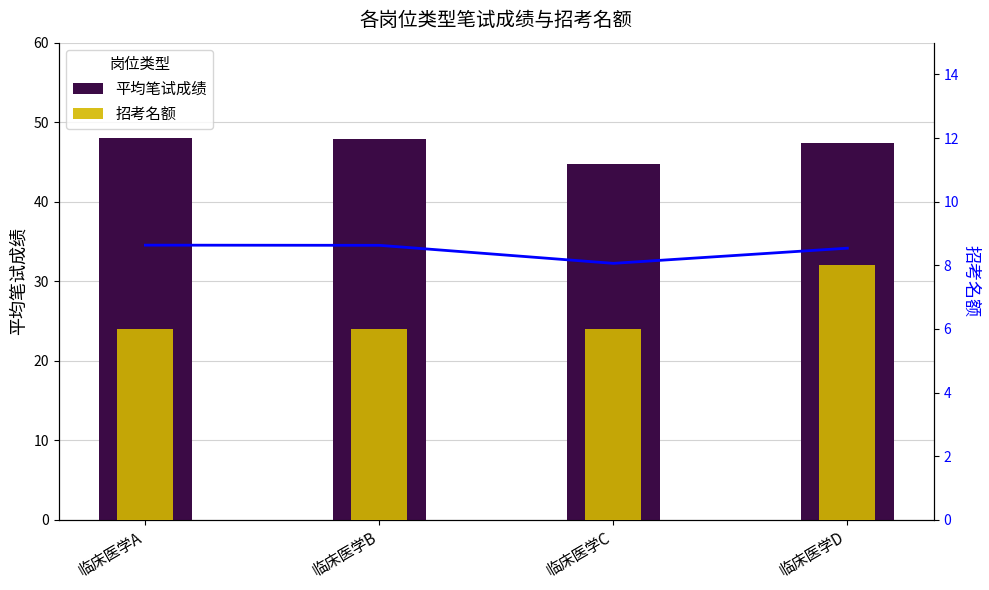

Does the chart contain any negative values?

No